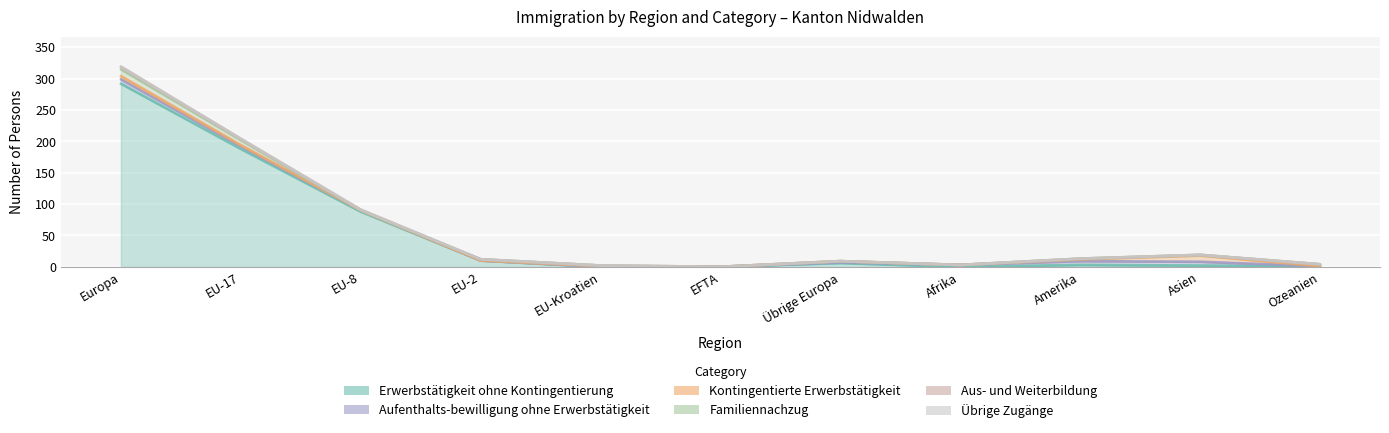

At which label does Familiennachzug first exceed 12?

Europa